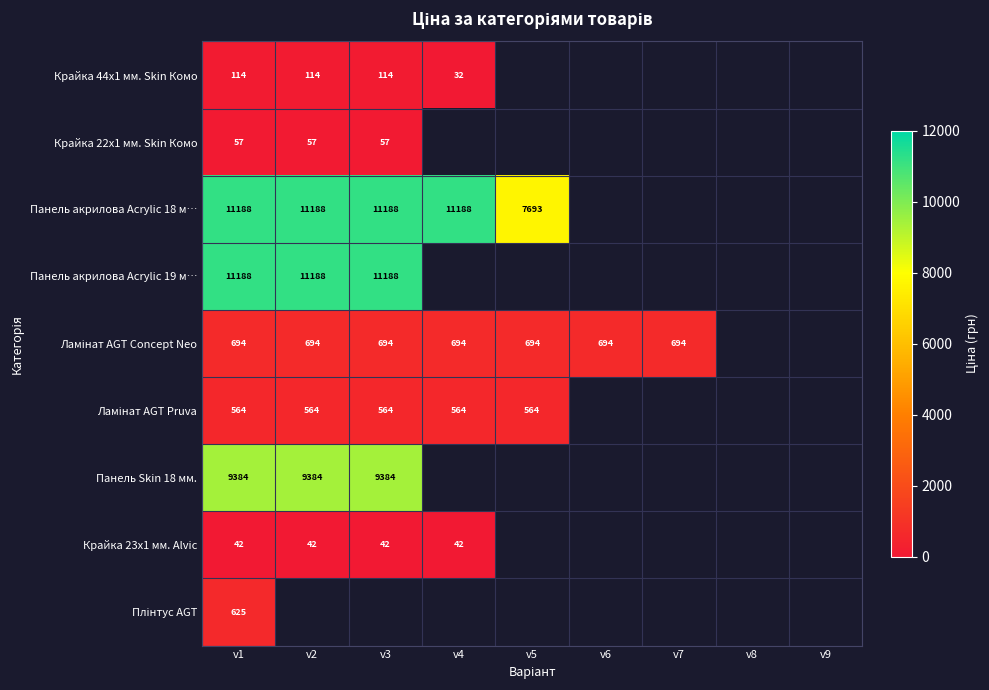

What is the sum of the Крайка 44x1 мм. Skin Комо values at v4 and v3?

146